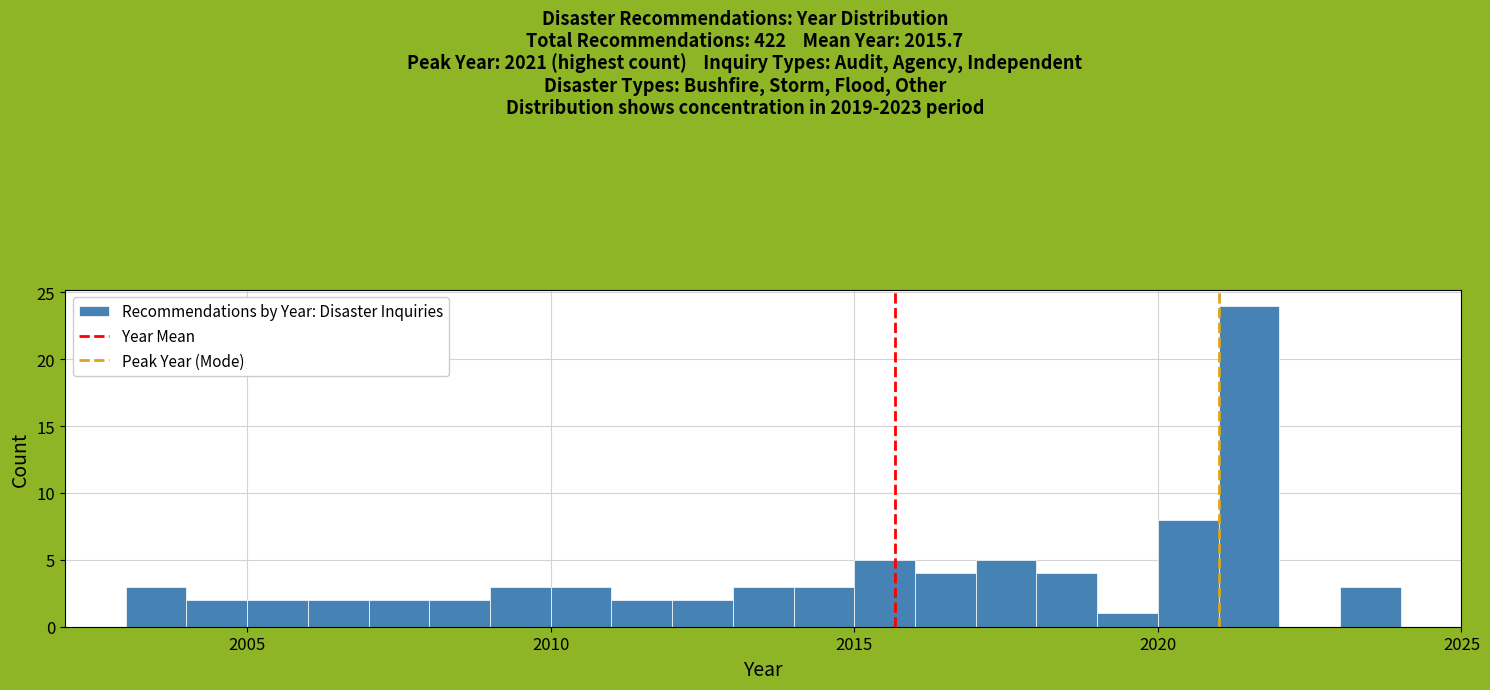

Read against the x-axis, roughly where is the centre of the tallest bar?

2021.5